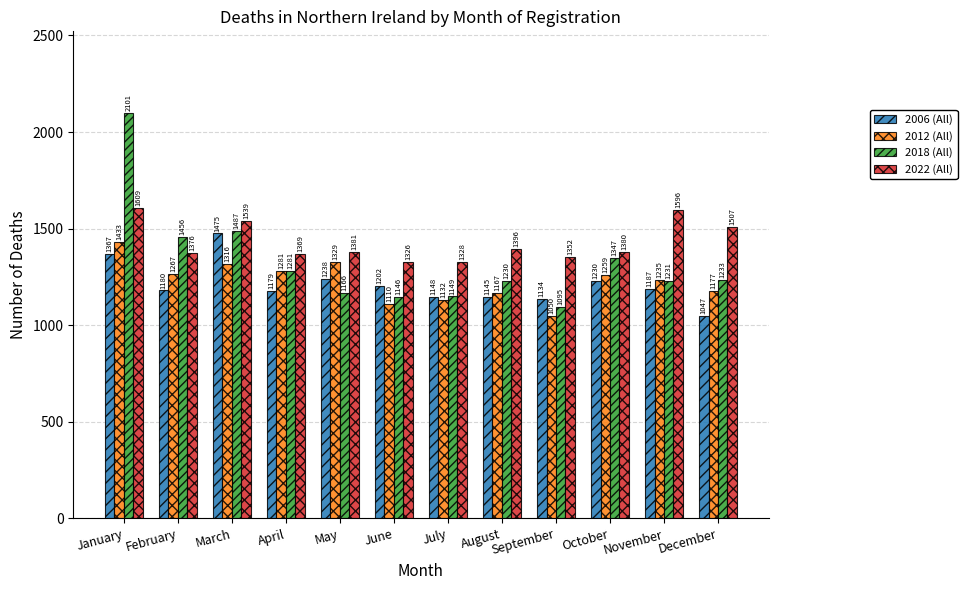

What is the value of the 2006 (All) bar at the 7th from the left?

1148